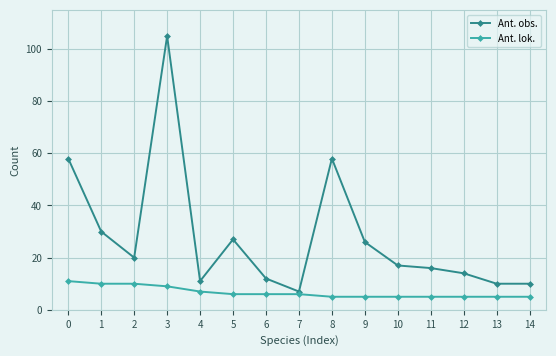

How many distinct data groups are displayed?

2